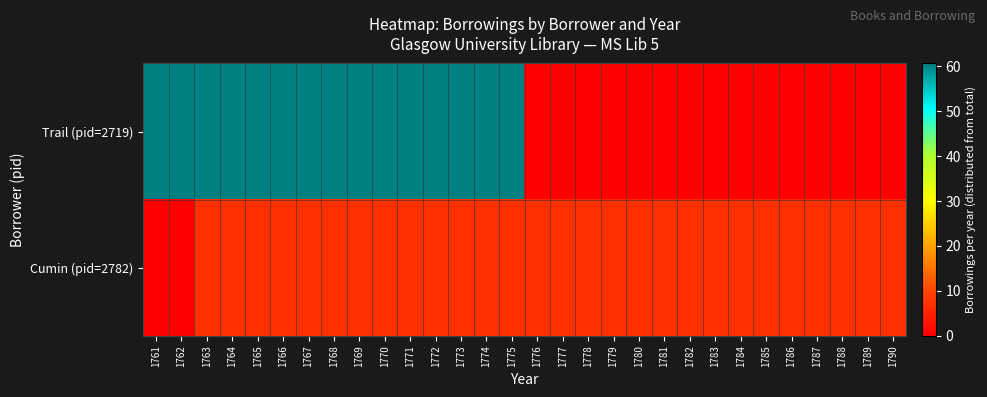

How many categories are shown in the chart?

30